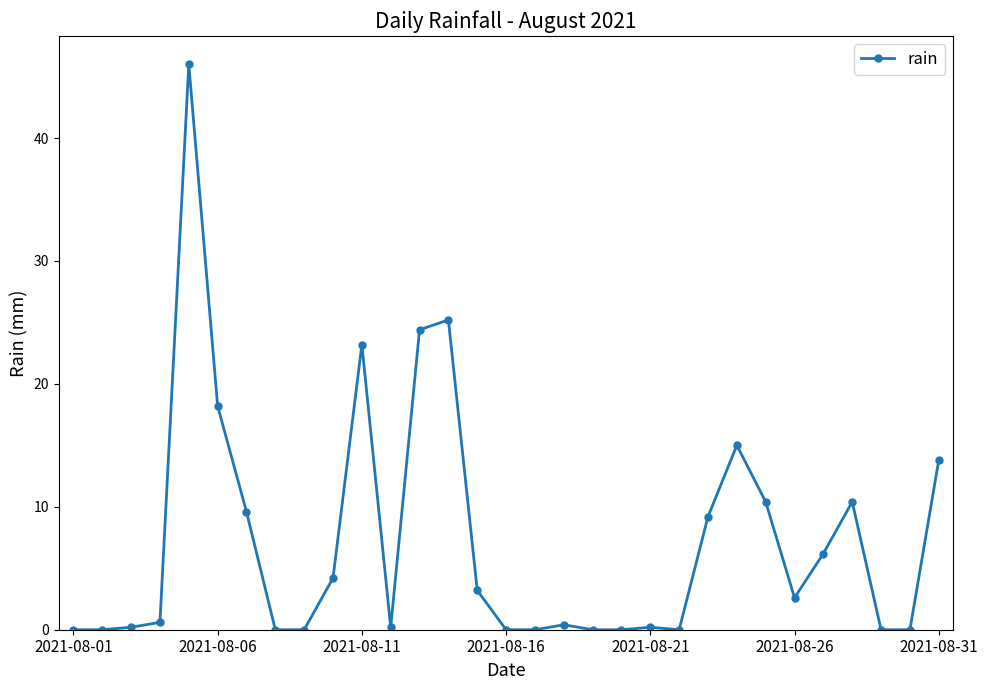

What is the sum of all values?

223.2